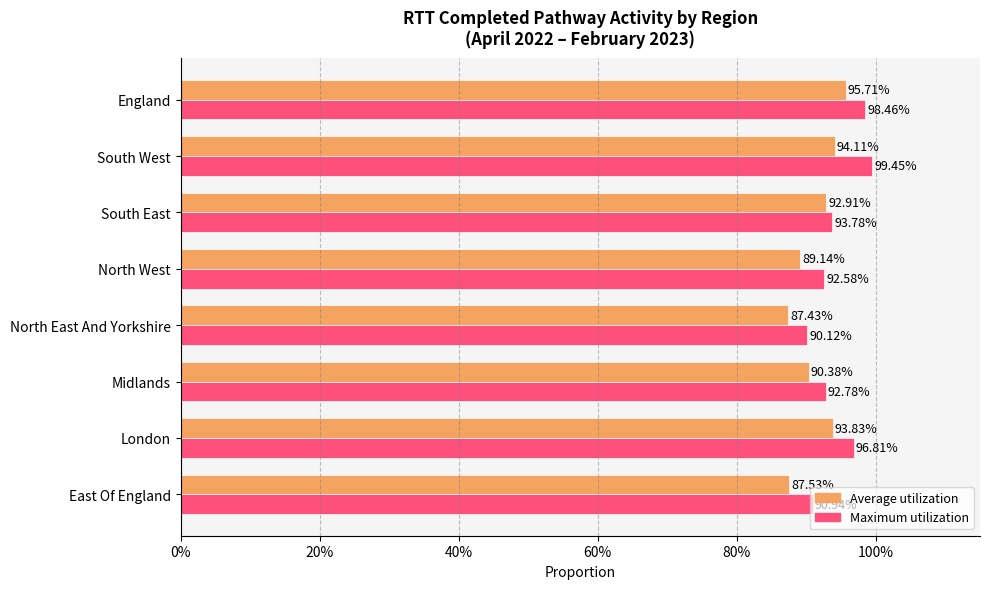

What are all the series names shown in the legend?

Average utilization, Maximum utilization